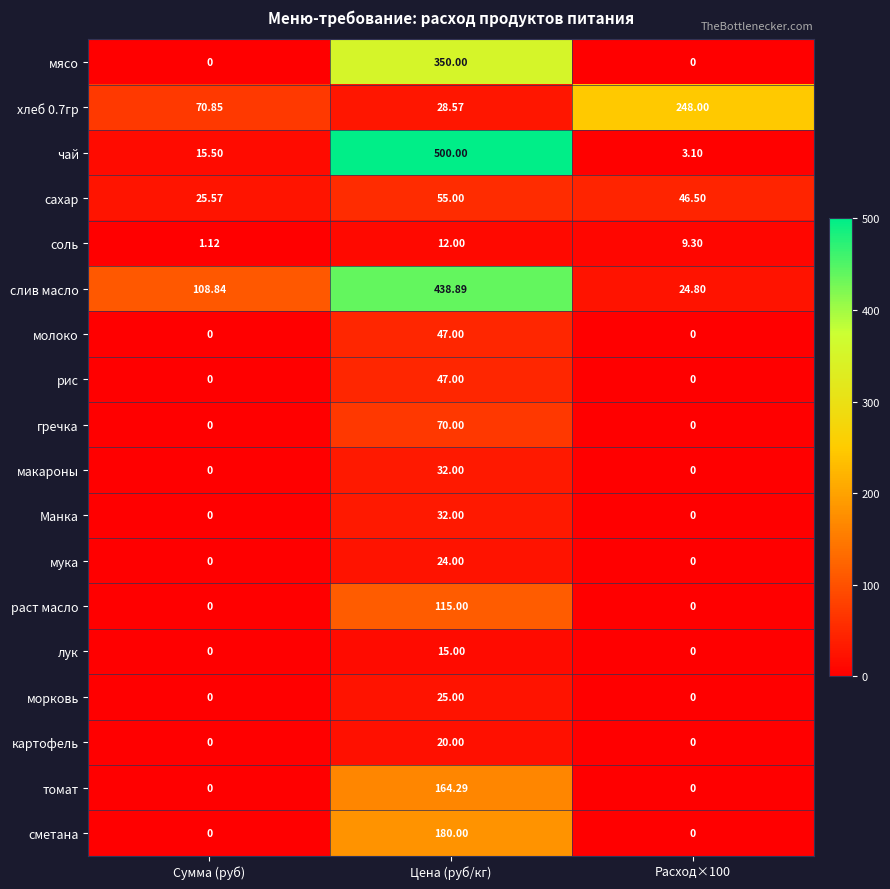

At which category does the chart reach its peak across all series?

Цена (руб/кг)